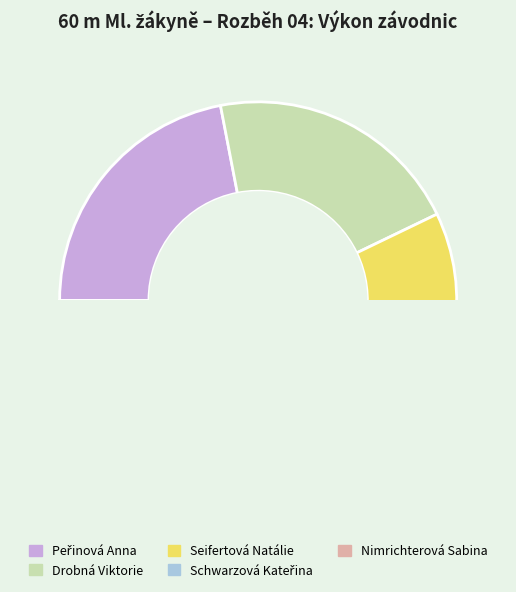

What is the ratio of the value at Schwarzová Kateřina to the value at Nimrichterová Sabina?

1.0